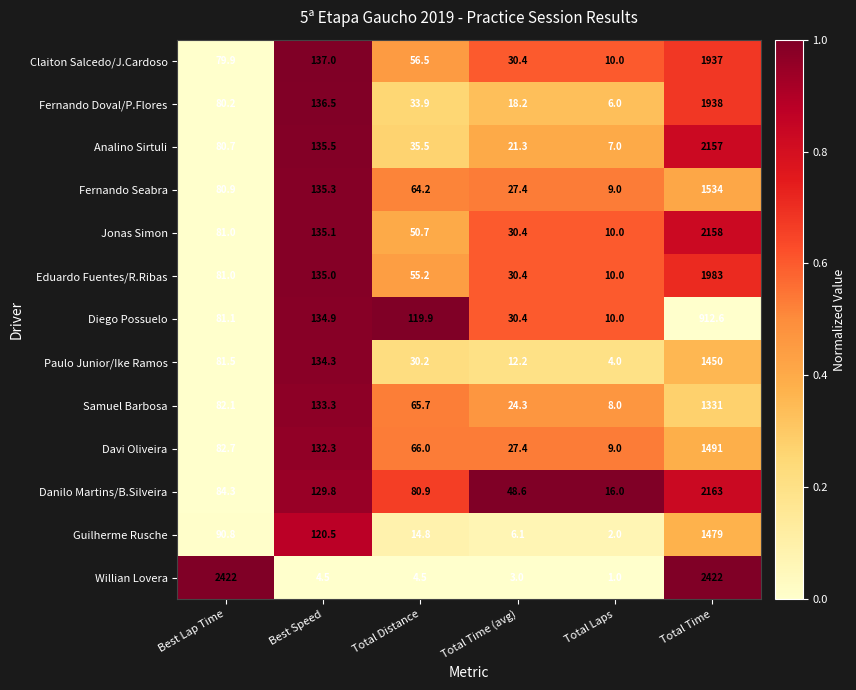

Is it true that Danilo Martins/B.Silveira equals 105.9 at Total Distance?

False